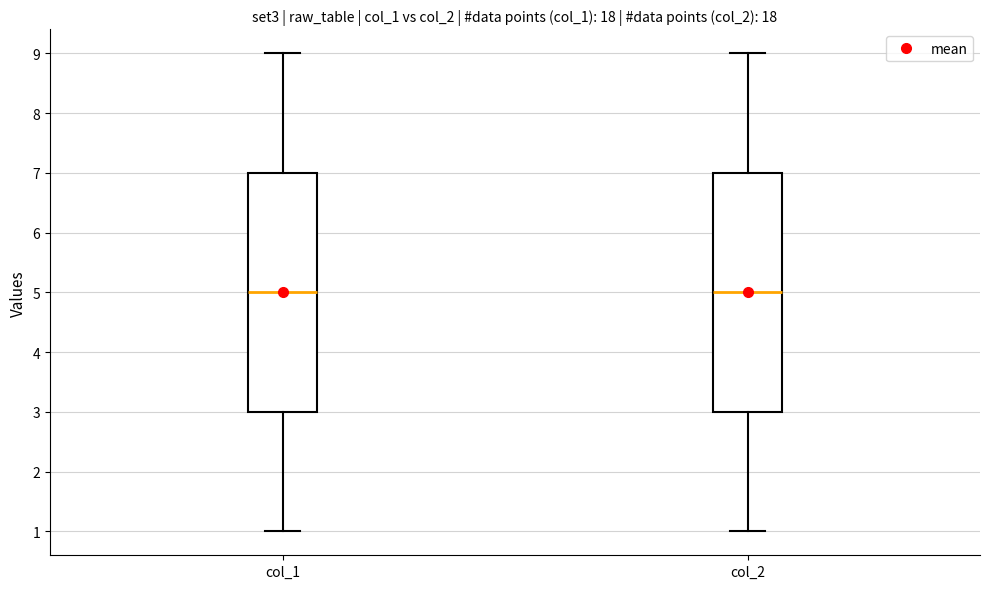

Where is the upper edge of the box for col_2 on the y-axis? The values are not printed on the chart, so give them approximately, as read against the axis.

7